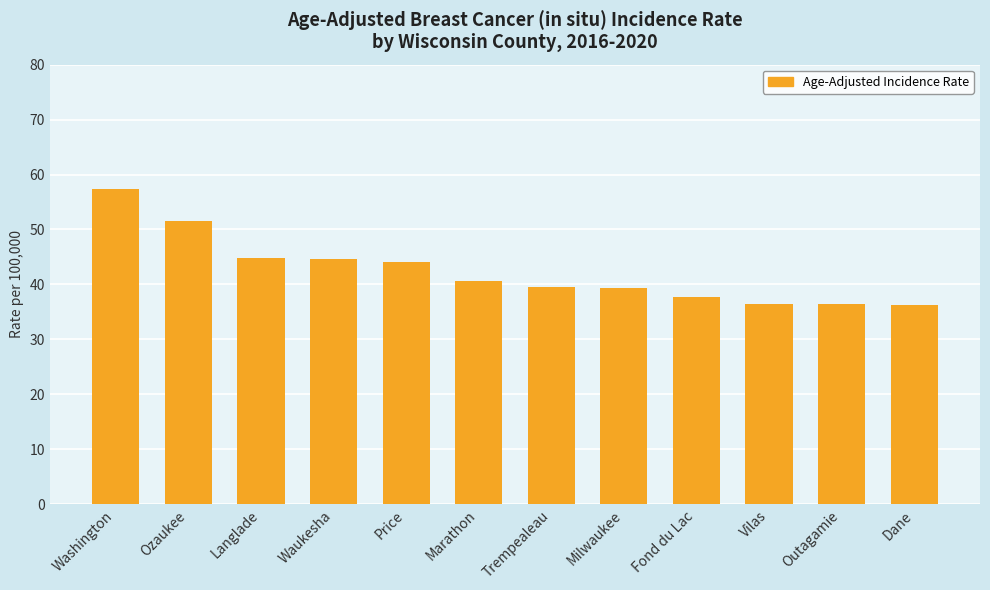

At which category does the chart reach its peak across all series?

Washington